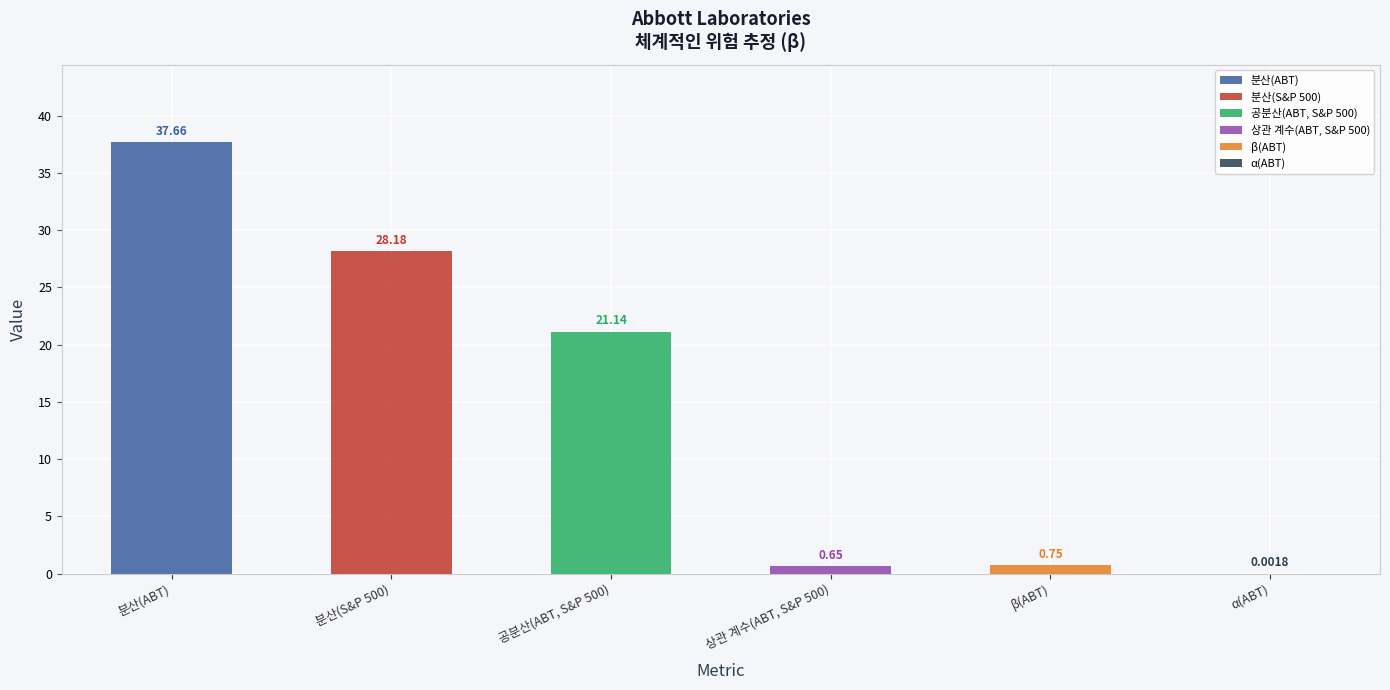

Between 분산(S&P 500) and 분산(ABT), which is larger?

분산(ABT)